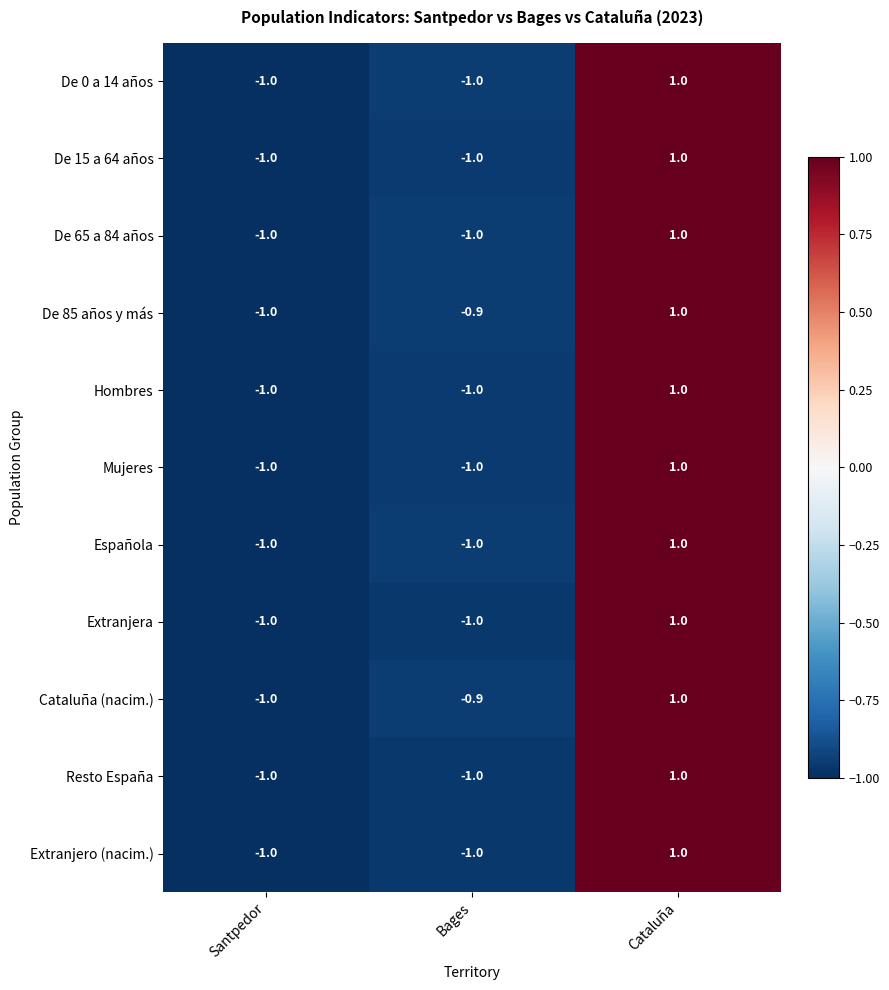

True or false: De 15 a 64 años has a value of 0.3 at Cataluña.

False